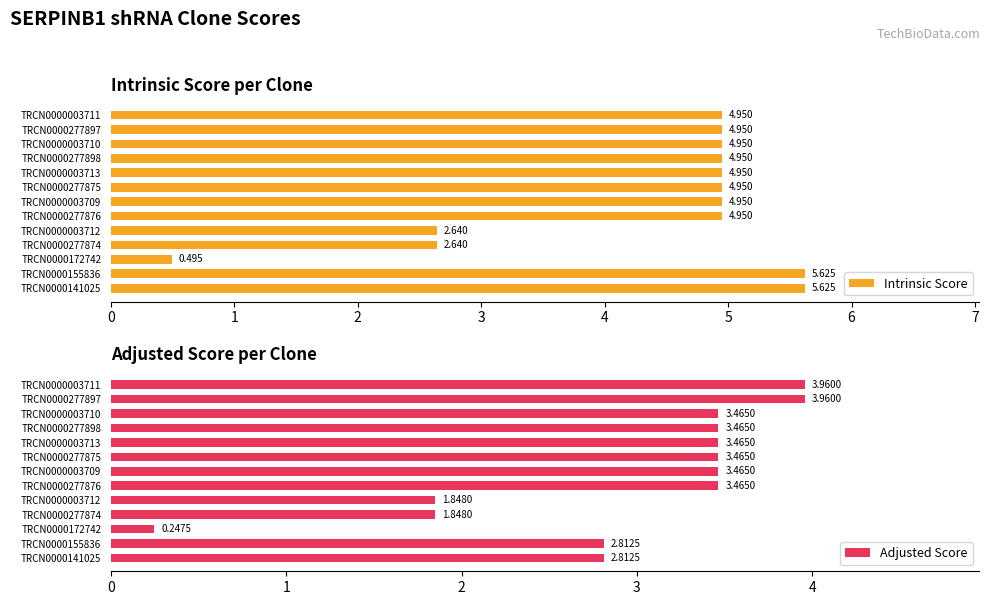

Are the bars grouped side by side (vs. stacked)?

Yes